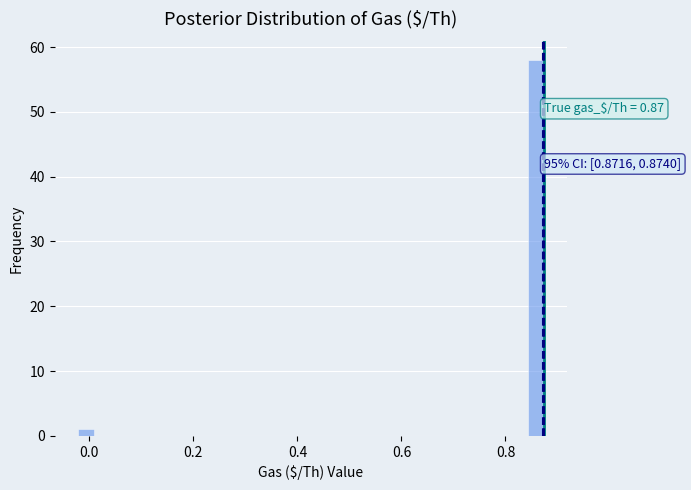

Read against the x-axis, roughly where is the centre of the tallest bar?

0.86